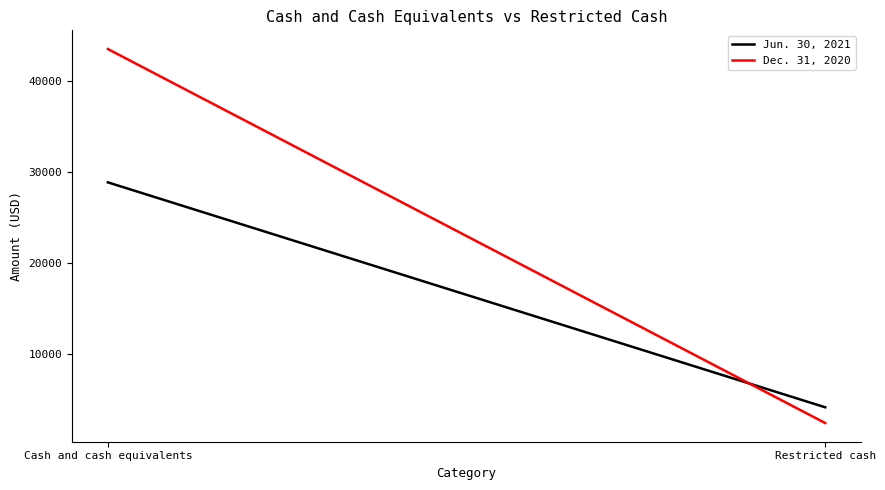

At how many categories does at least one series exceed 26613?

1